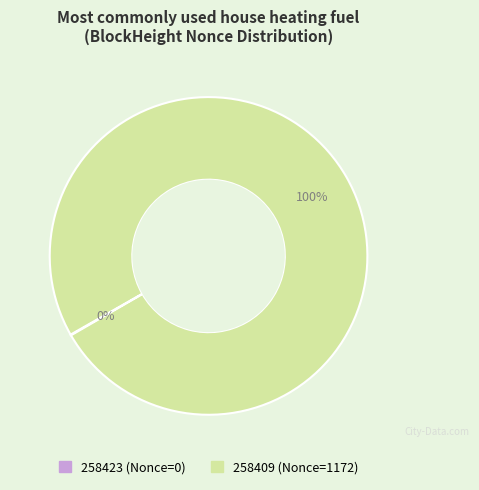

What percentage is the 258409 slice, to the nearest percent?

100%